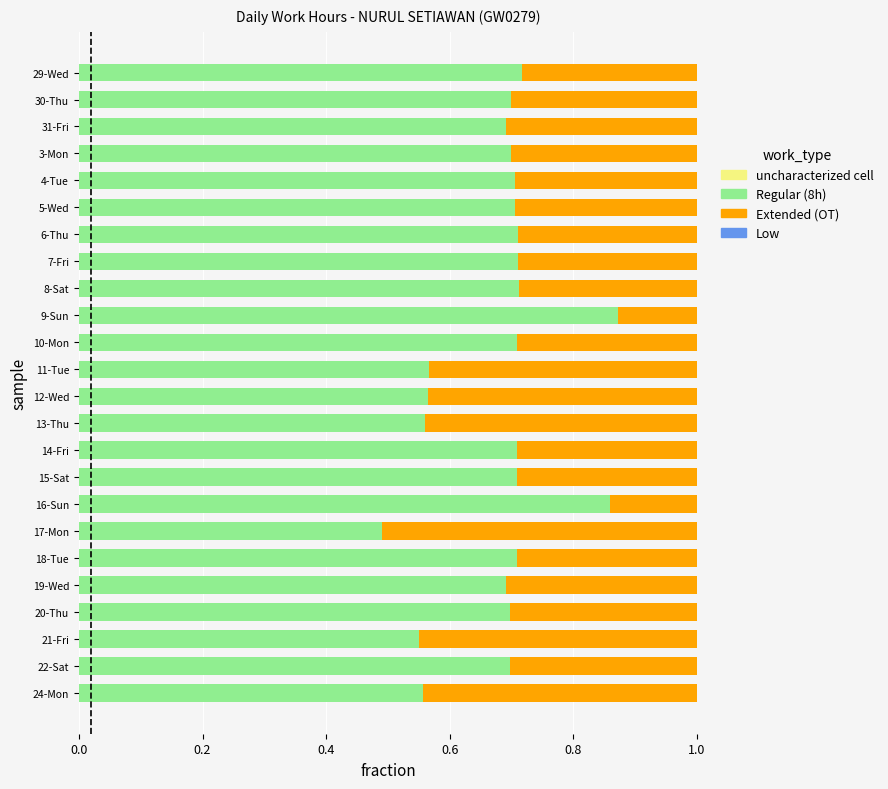

What is the total value across all series at 15-Sat?

1.0